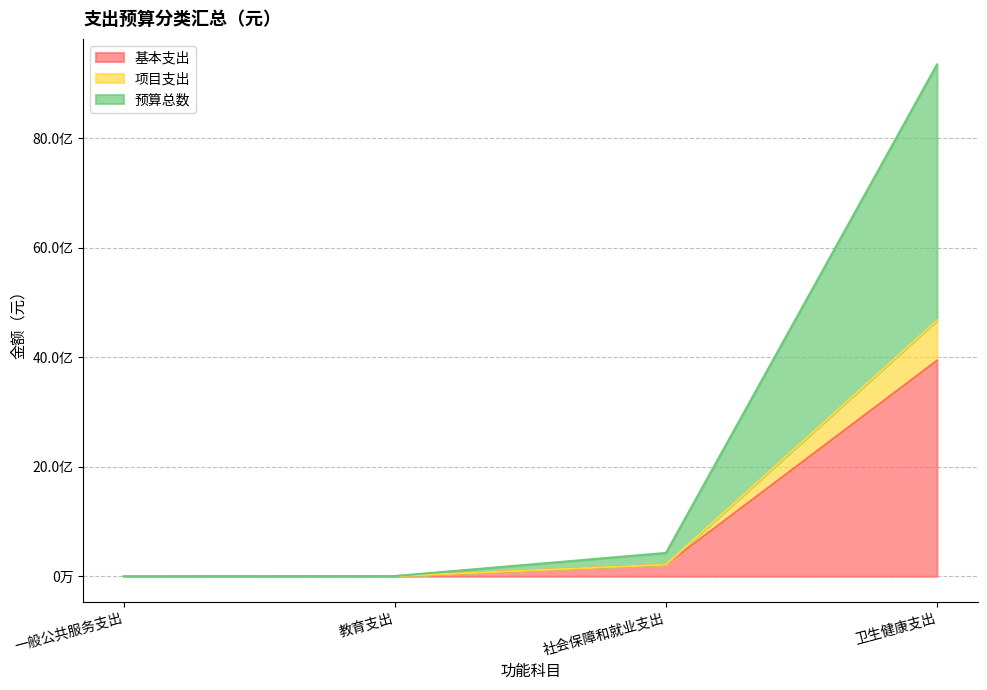

What position from the left is 社会保障和就业支出?

3